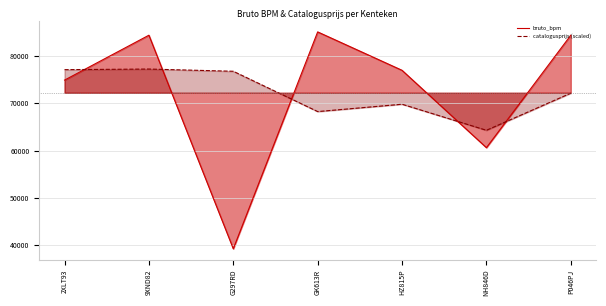

At which category does bruto_bpm reach its first local valley?

G297RD